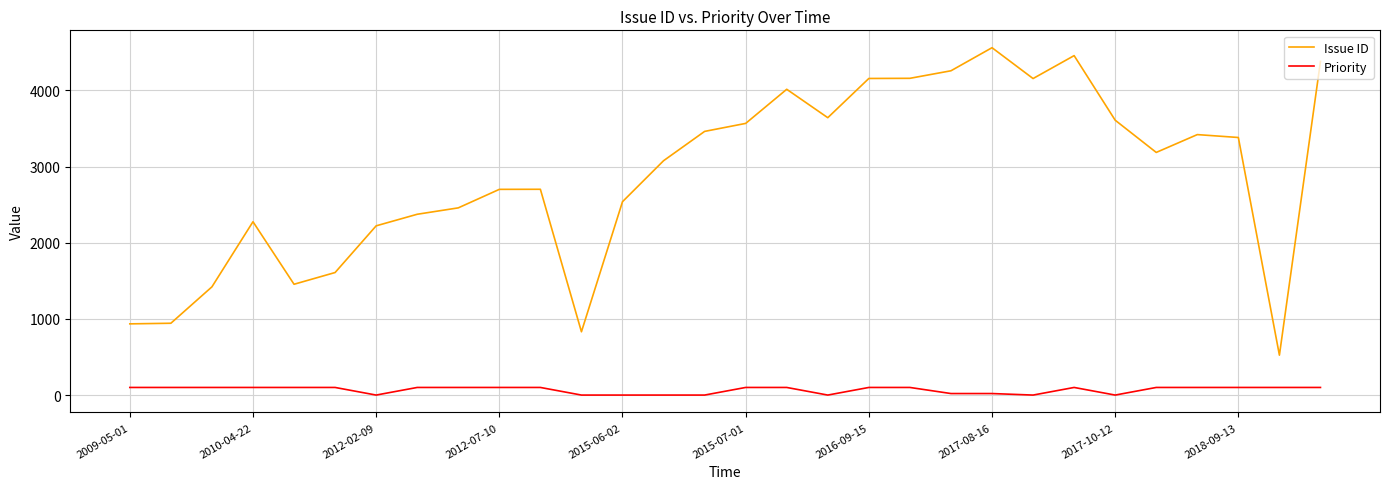

Rank the series by their average value, from highest to lowest.

Issue ID, Priority